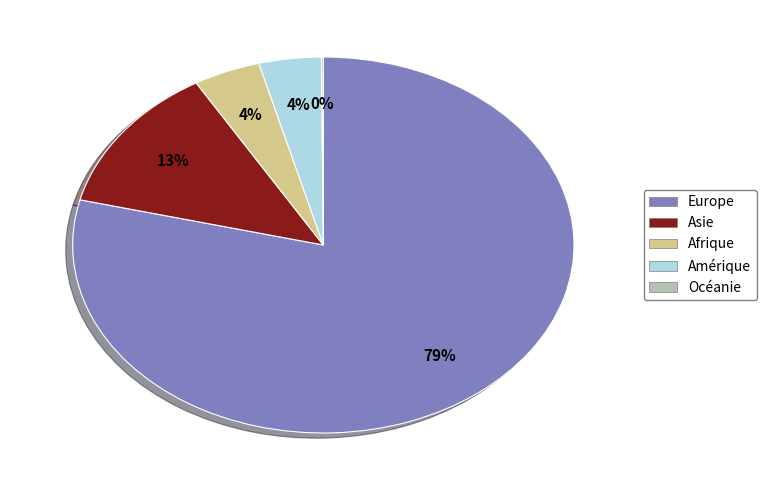

To the nearest percent, what is the difference between the Asie and Europe slice percentages?

66%